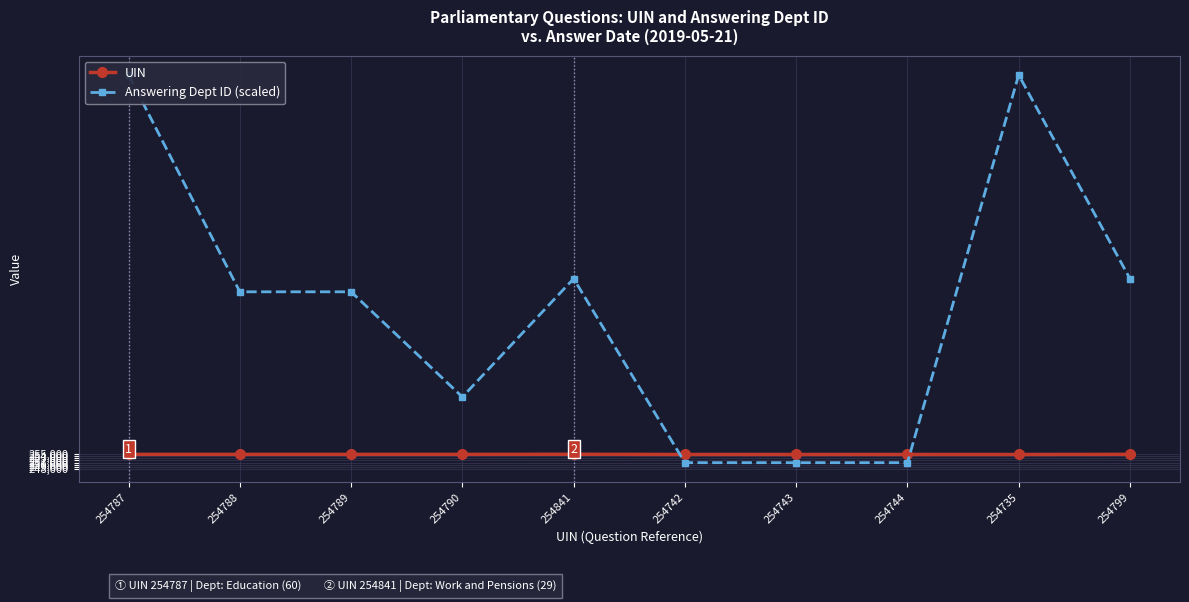

At which category is the sum across all series the highest?

254787